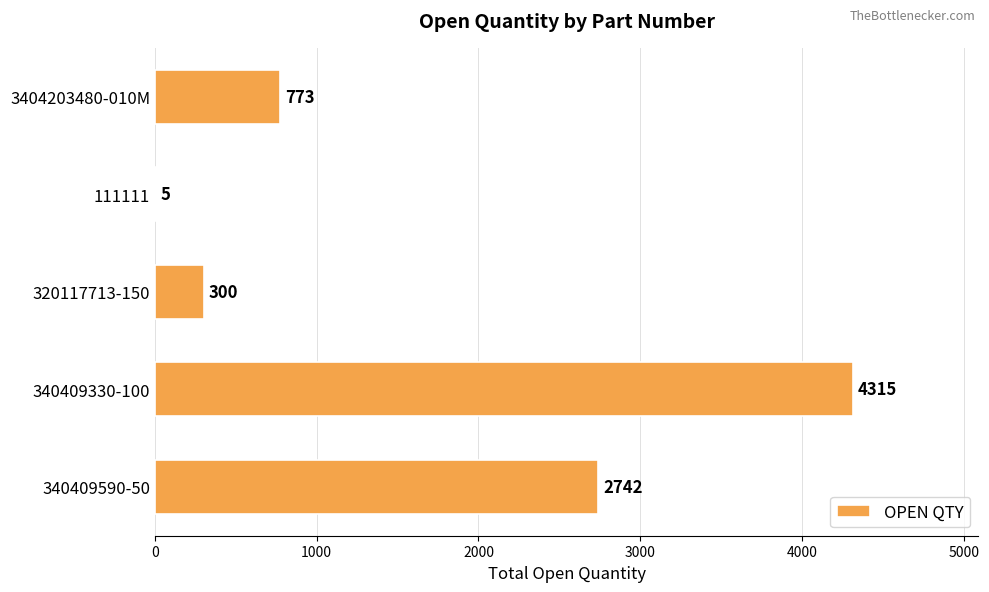

At which category does the chart reach its peak across all series?

340409330-100